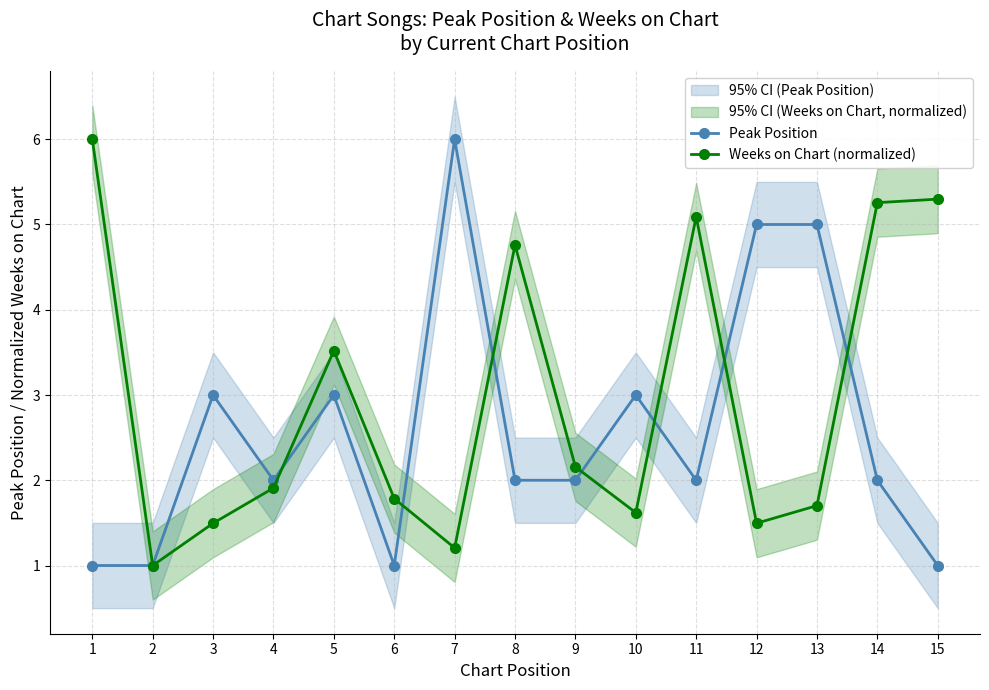

What is the average value of the Weeks on Chart (normalized) series?

3.0